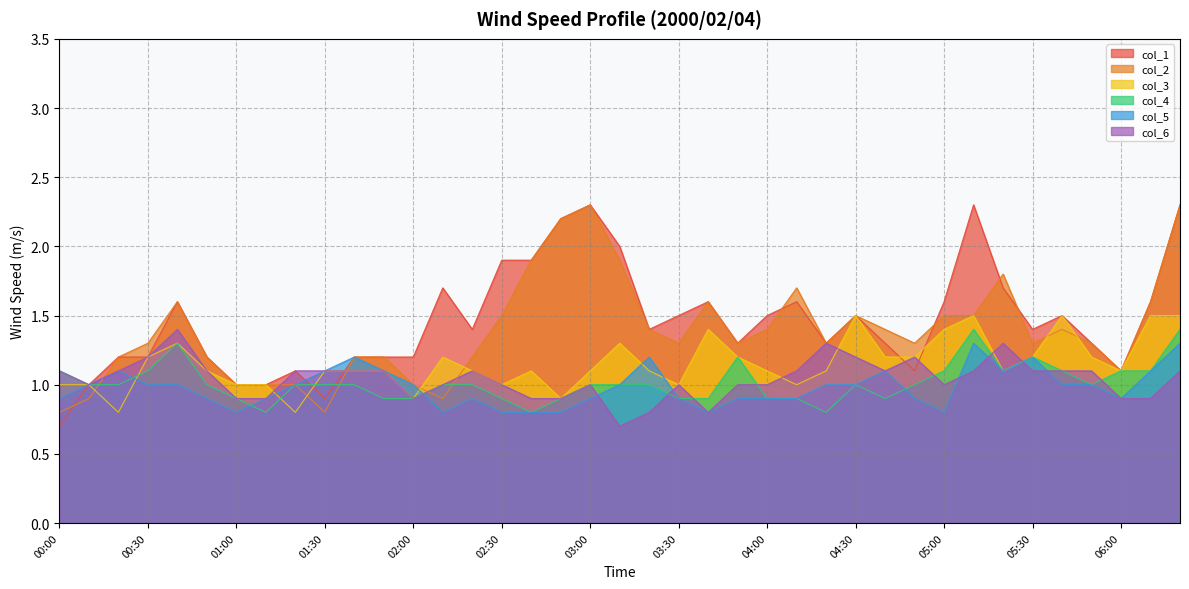

Is it true that col_1 equals 1.1 at 06:00?

True